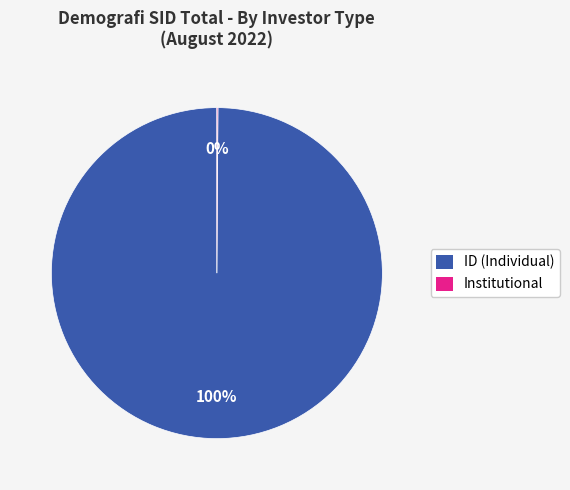

To the nearest percent, what is the average slice percentage?

50%